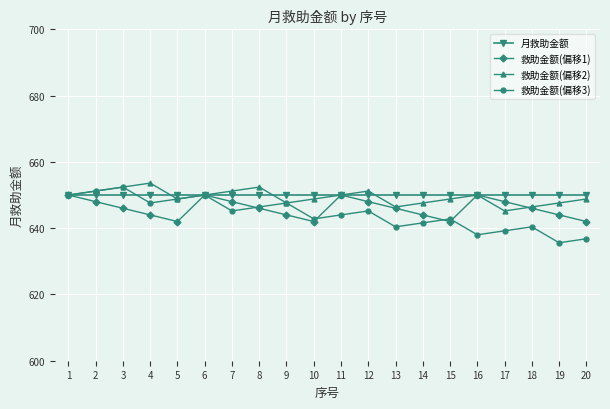

What is the total value across all series at 7?

2594.4